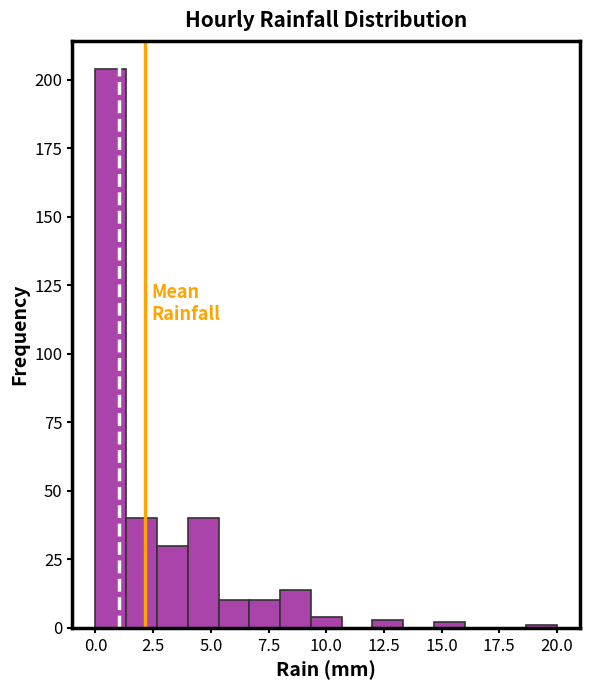

Around what value on the x-axis is the tallest bar? Give the approximate position of its centre, as read against the axis.

0.5